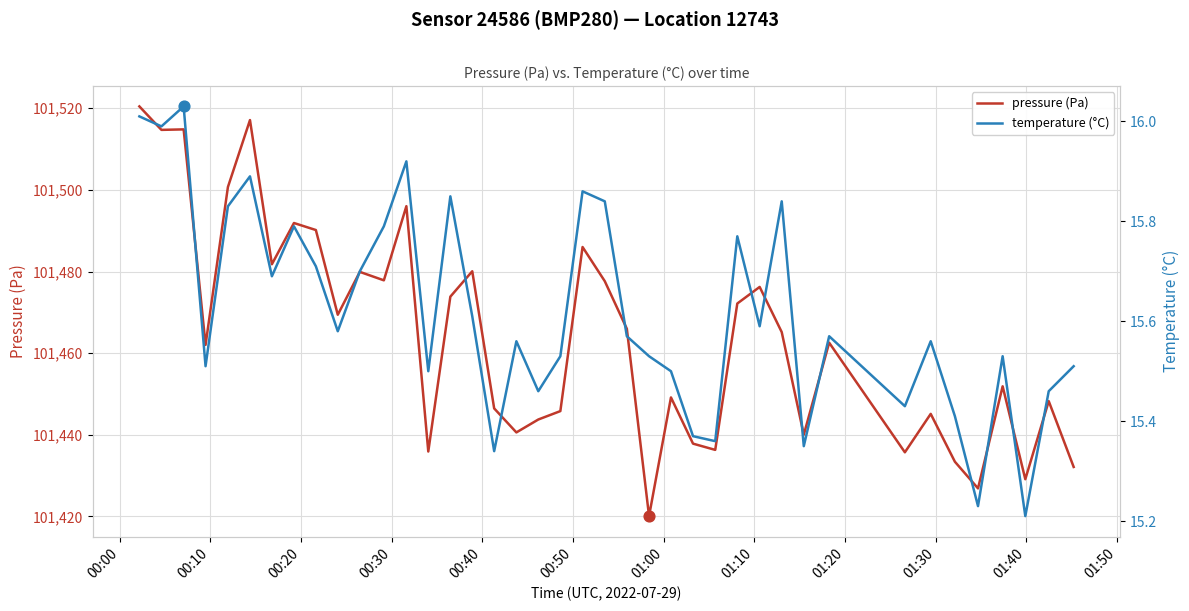

Which series reaches the maximum Y coordinate?

pressure (Pa)